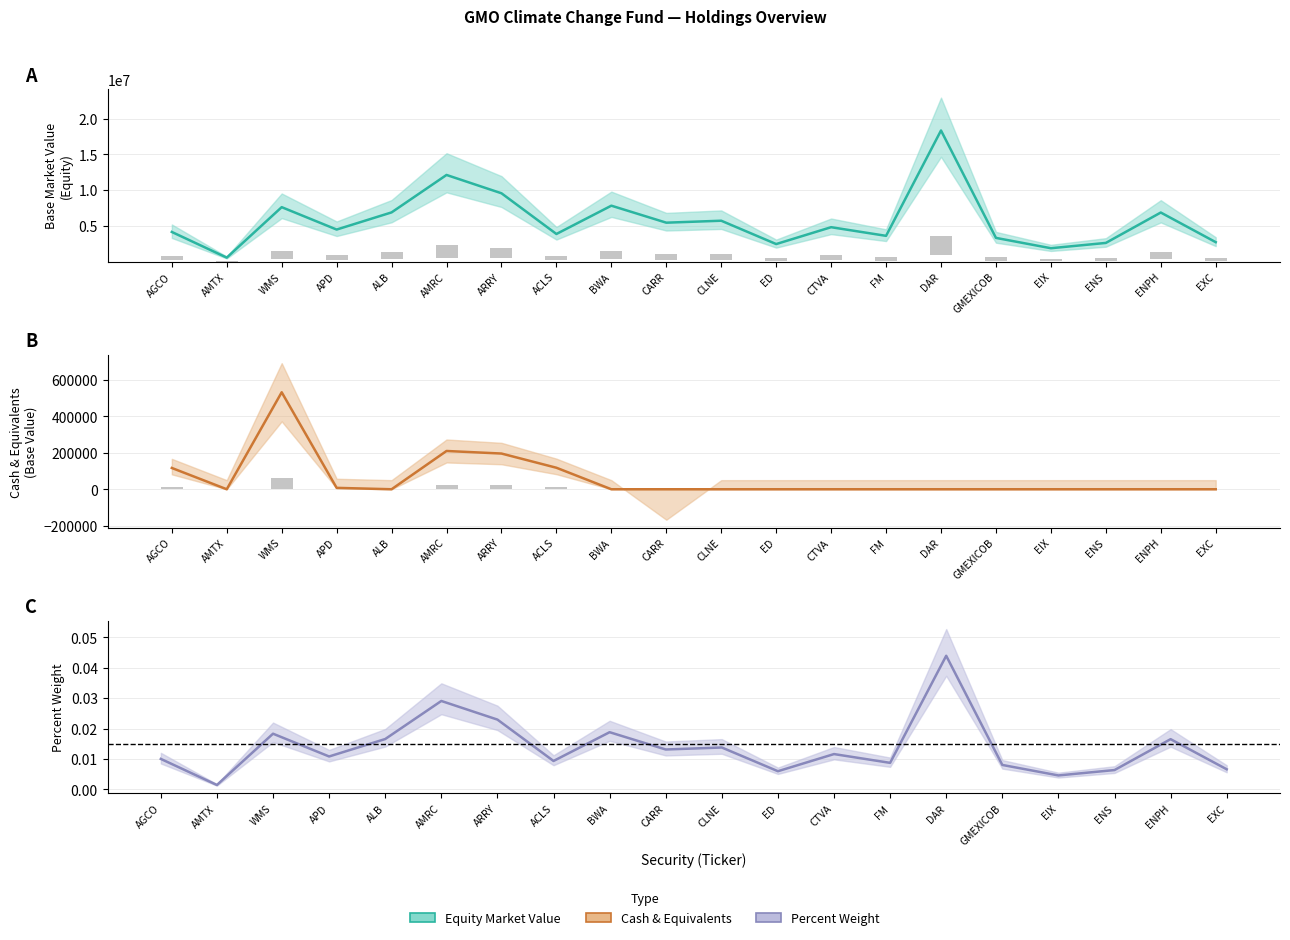

True or false: Equity has a value of 11549551.8 at BWA.

False